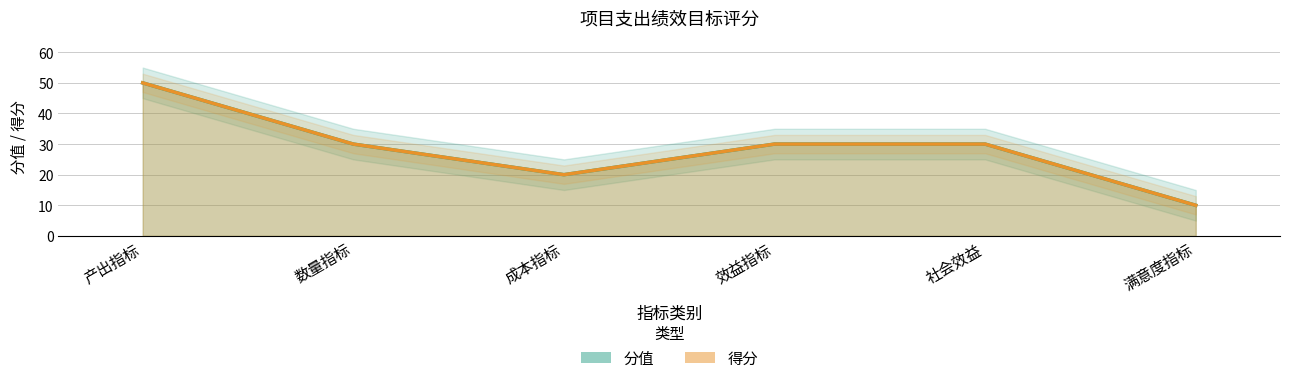

True or false: 分值 and 得分 intersect in this chart.

False